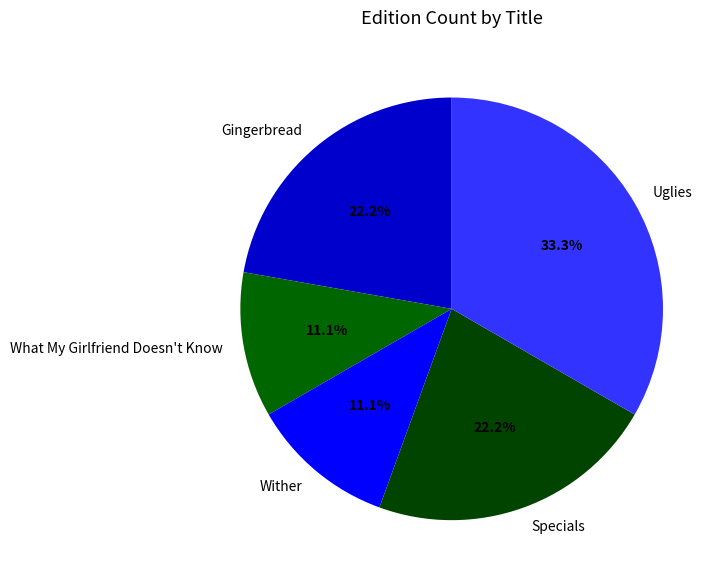

To the nearest percent, what percentage of the pie is Uglies?

33%